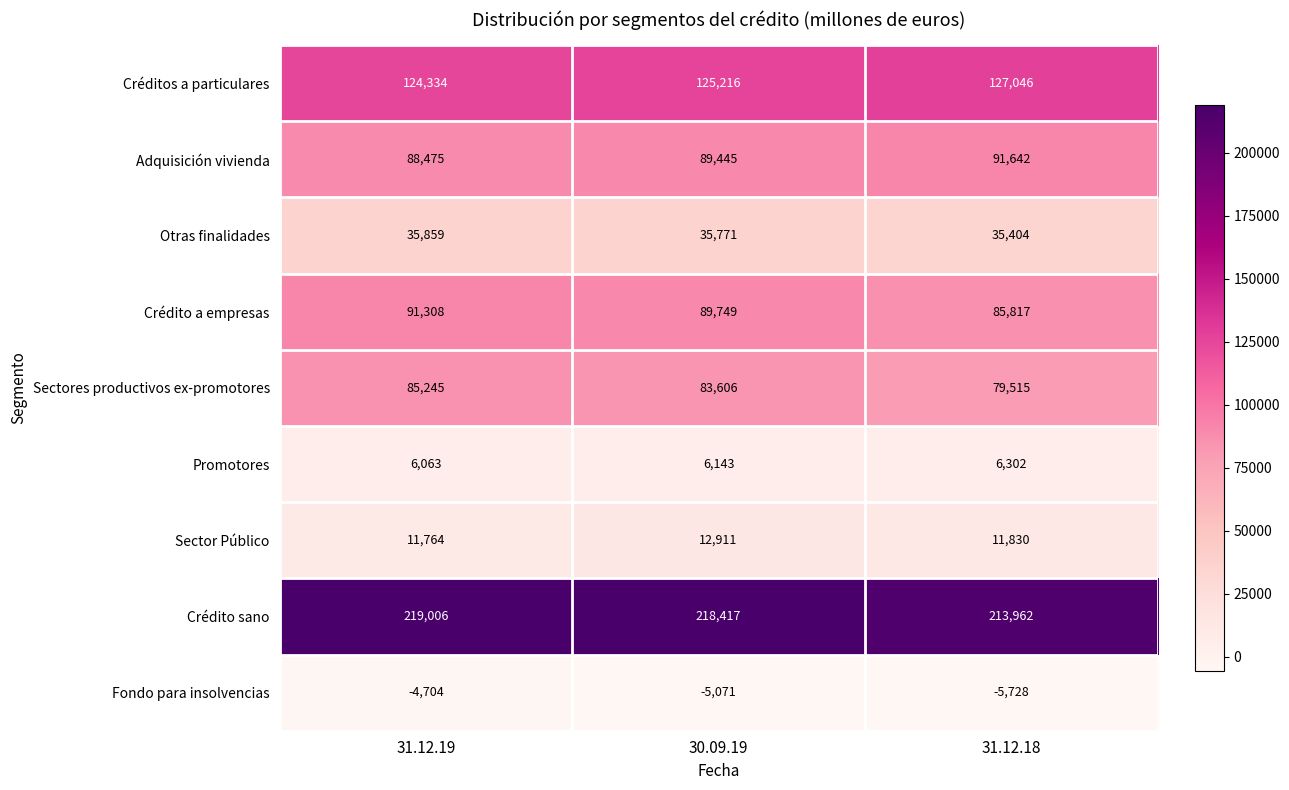

Rank the series by their maximum value, from lowest to highest.

Fondo para insolvencias, Promotores, Sector Público, Otras finalidades, Sectores productivos ex-promotores, Crédito a empresas, Adquisición vivienda, Créditos a particulares, Crédito sano